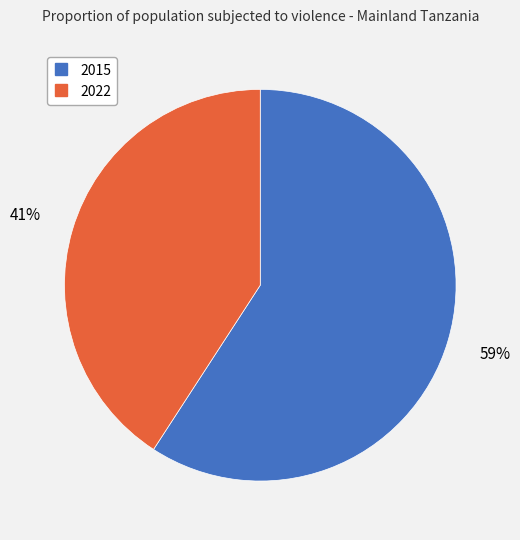

Count the number of slices in the pie.

2